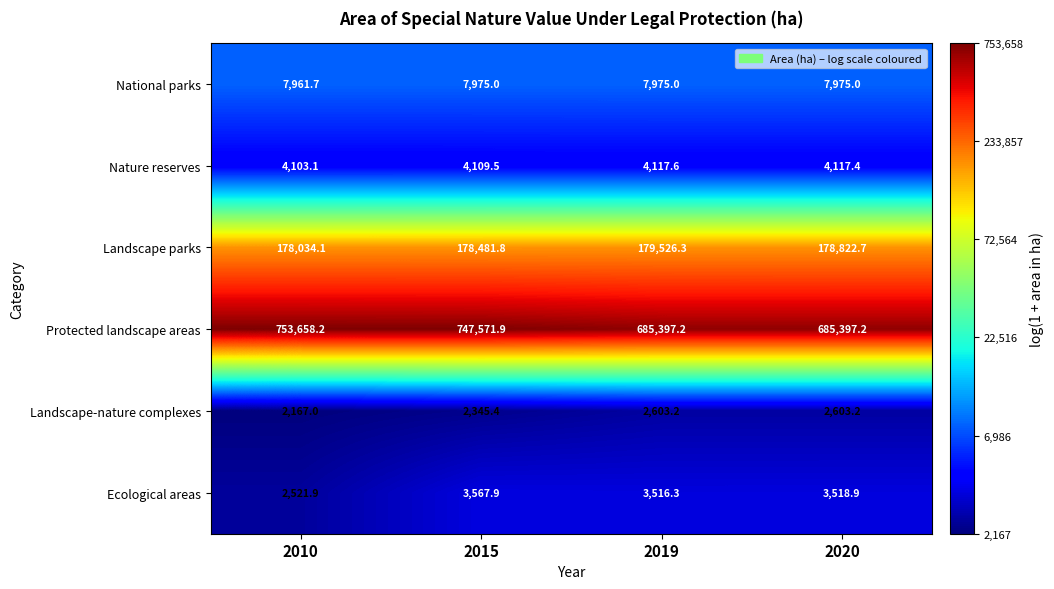

Which category has the lowest value across all series?

2010